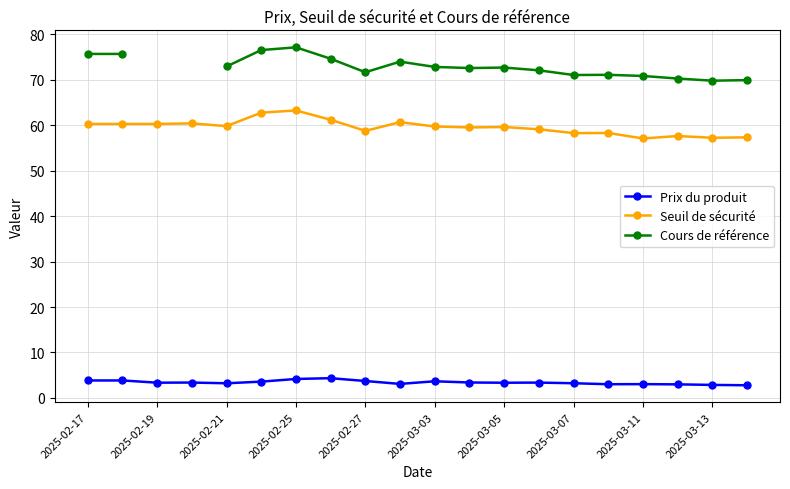

Is it true that Prix du produit equals 3.2 at 2025-03-07?

True